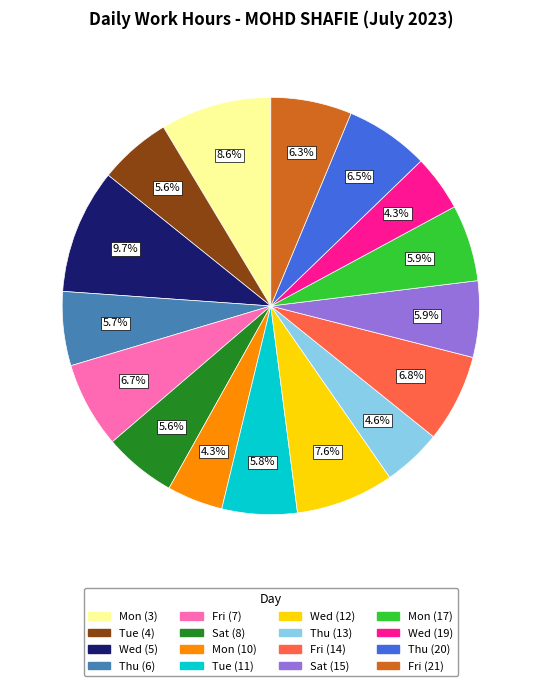

How many segments does this pie chart have?

16